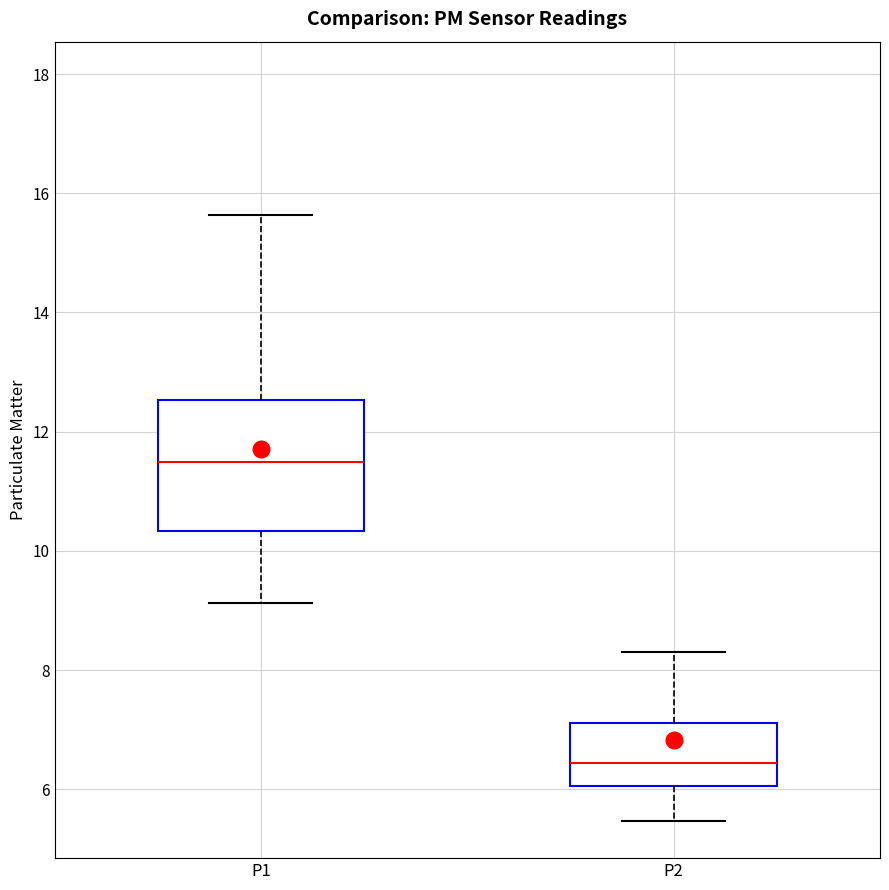

Where does the upper whisker of the box for P1 end on the y-axis? The values are not printed on the chart, so give them approximately, as read against the axis.

15.6